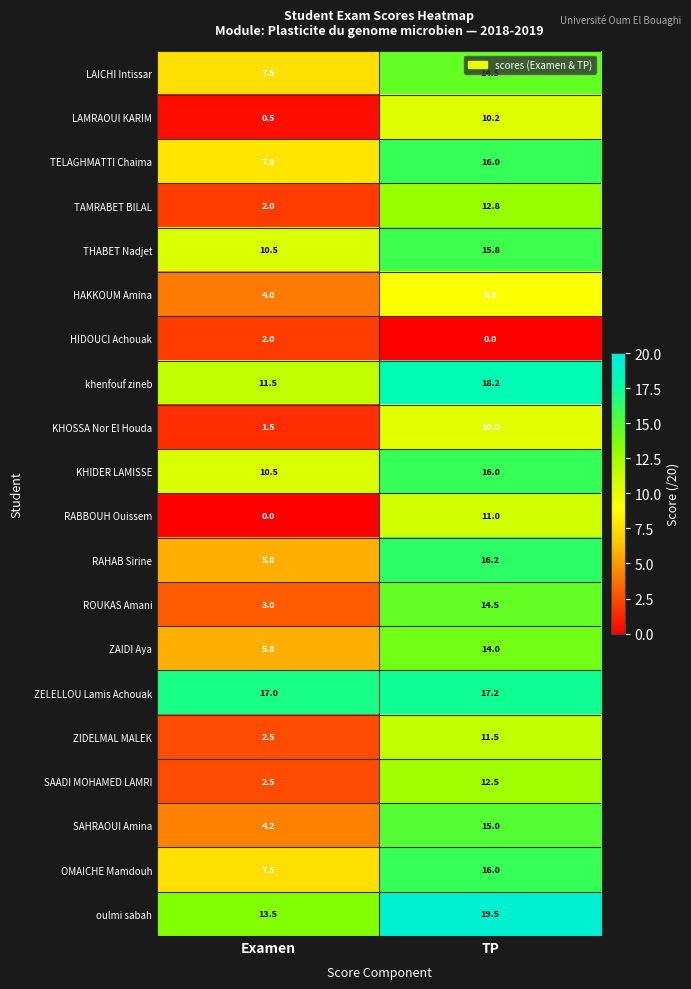

Which category has the highest value in the OMAICHE Mamdouh series?

TP